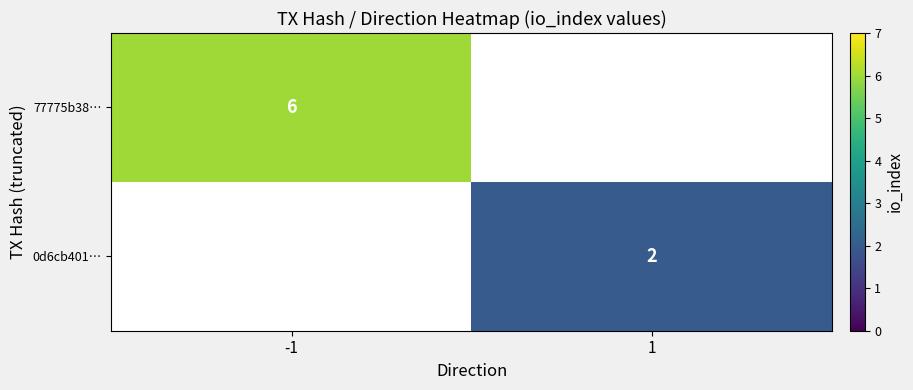

True or false: 0d6cb401… has a value of 1 at 1.

False